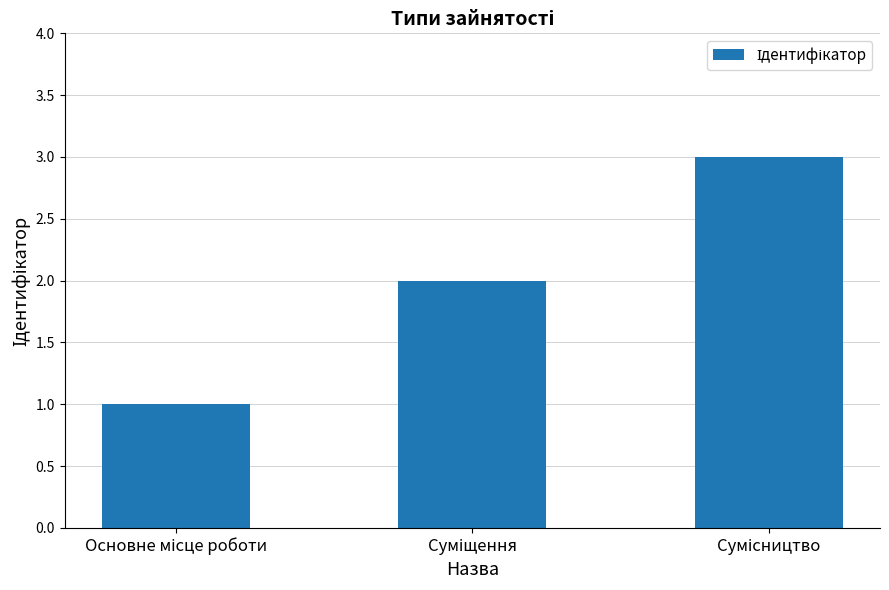

Are the bars horizontal?

No